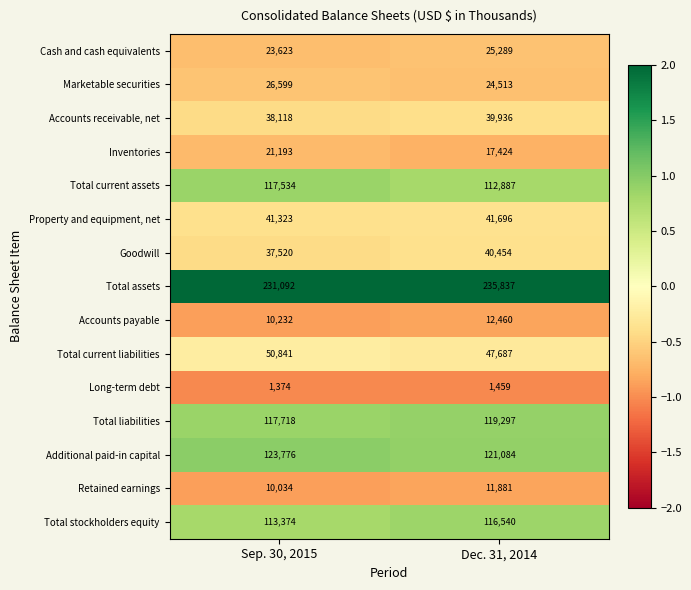

Count the number of data series in this chart.

15